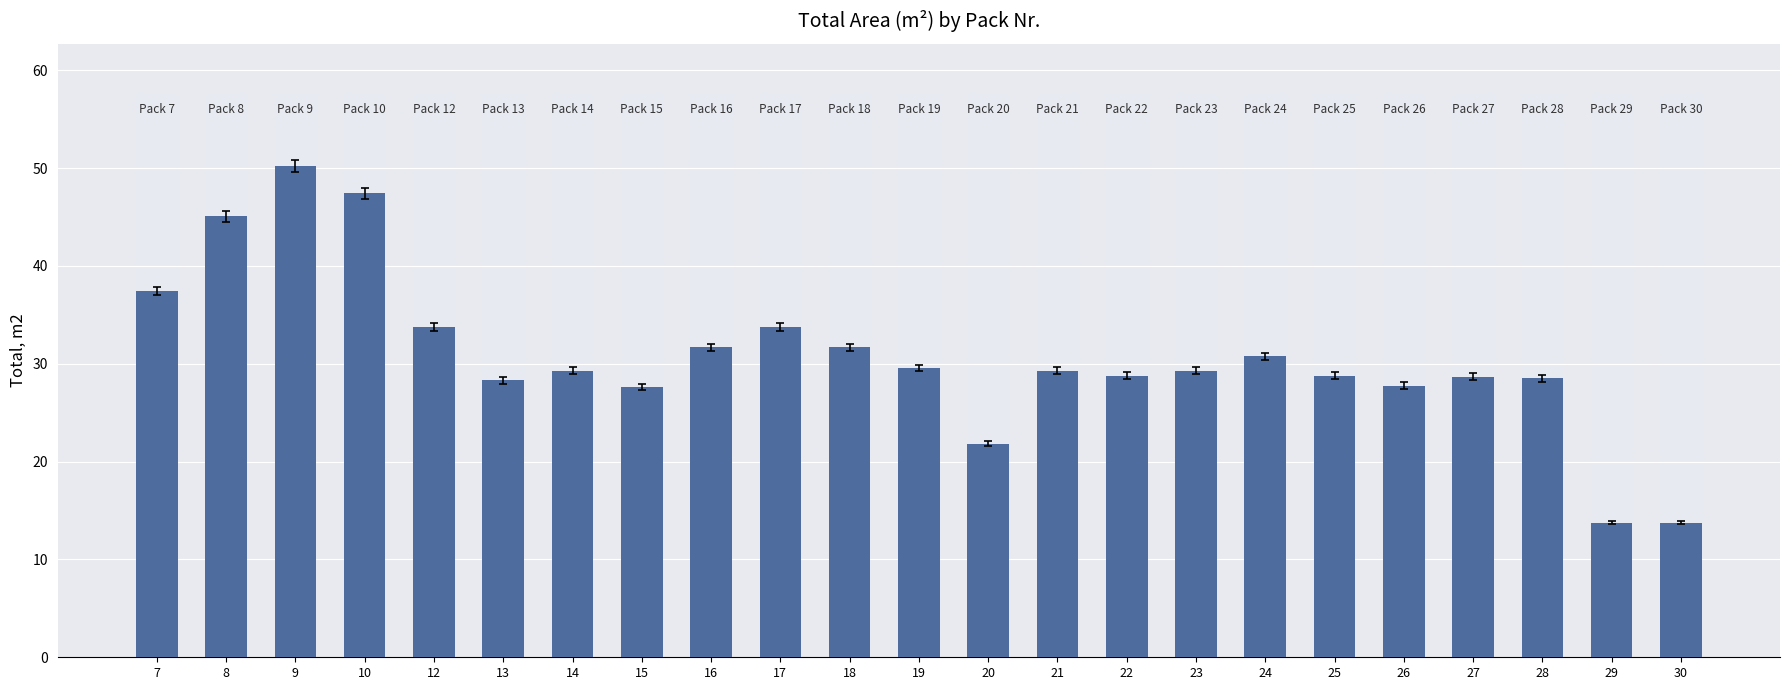

What is the minimum value shown in the chart?

13.8